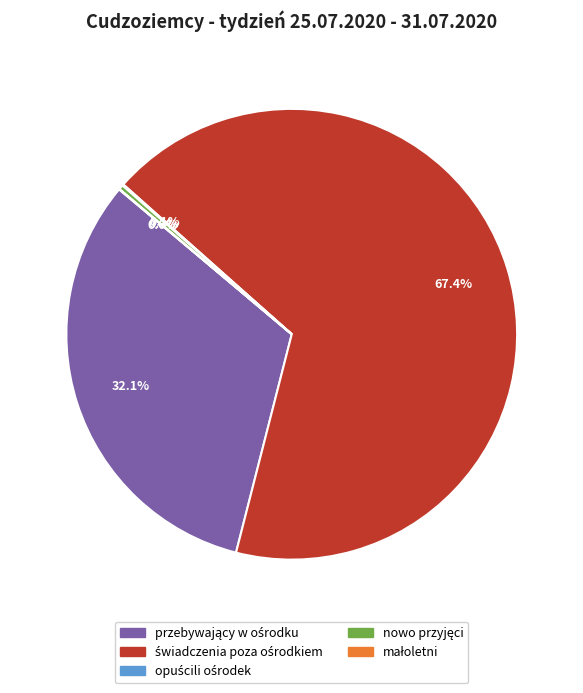

Is there any slice that represents more than half of the pie?

Yes